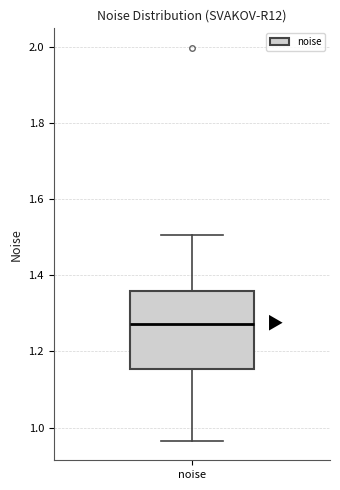

Where is the upper edge of the box for noise on the y-axis? The values are not printed on the chart, so give them approximately, as read against the axis.

1.36